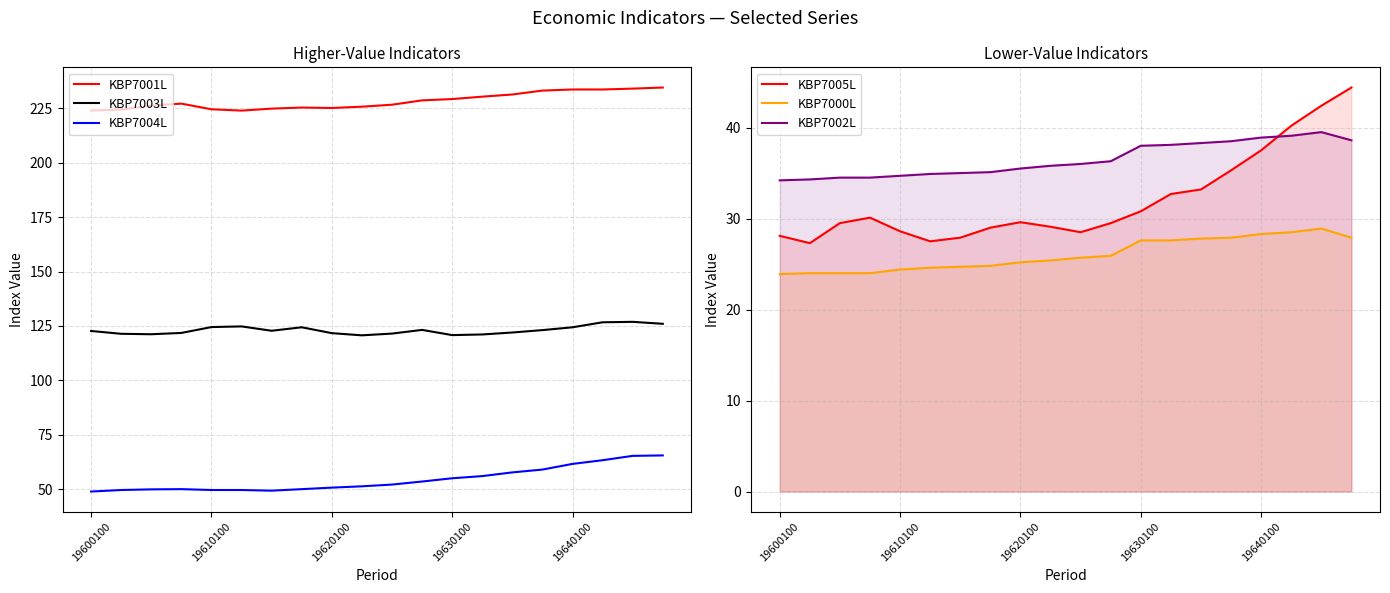

What is the approximate value of KBP7004L at 7?

50.0